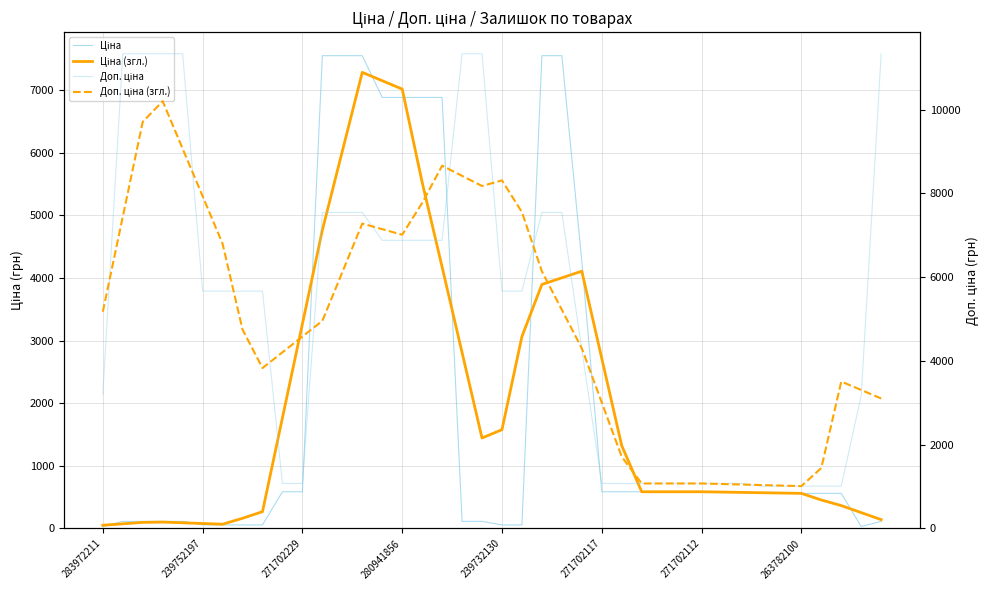

In Ціна, how many points are lower than both neighbors (excluding endpoints)?

1